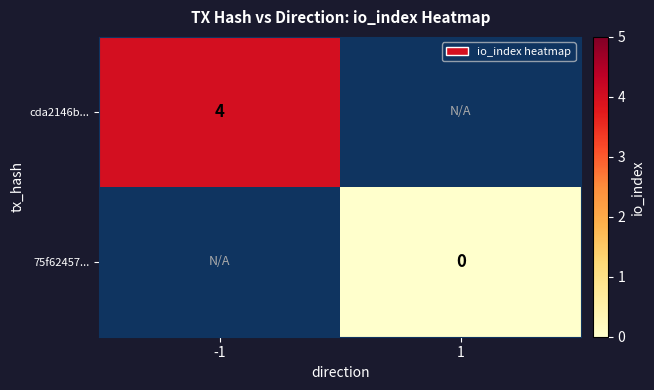

The cda2146b... series shows 1 at -1. True or false?

False